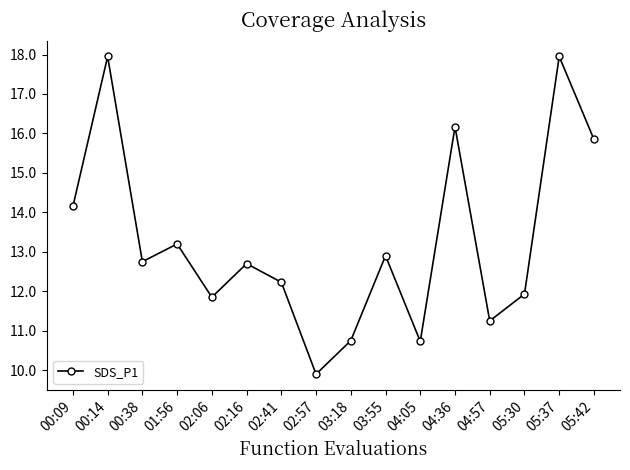

How many categories are shown in the chart?

16